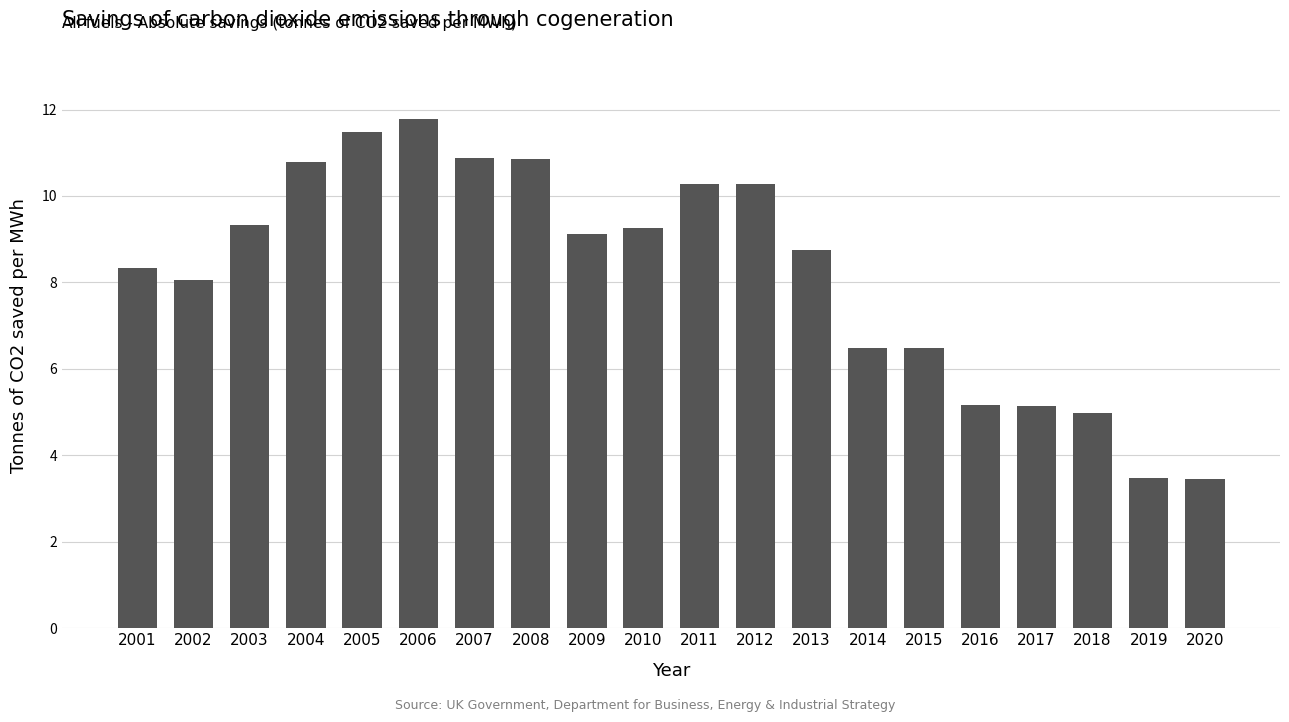

Count the number of values greater than 9.

10